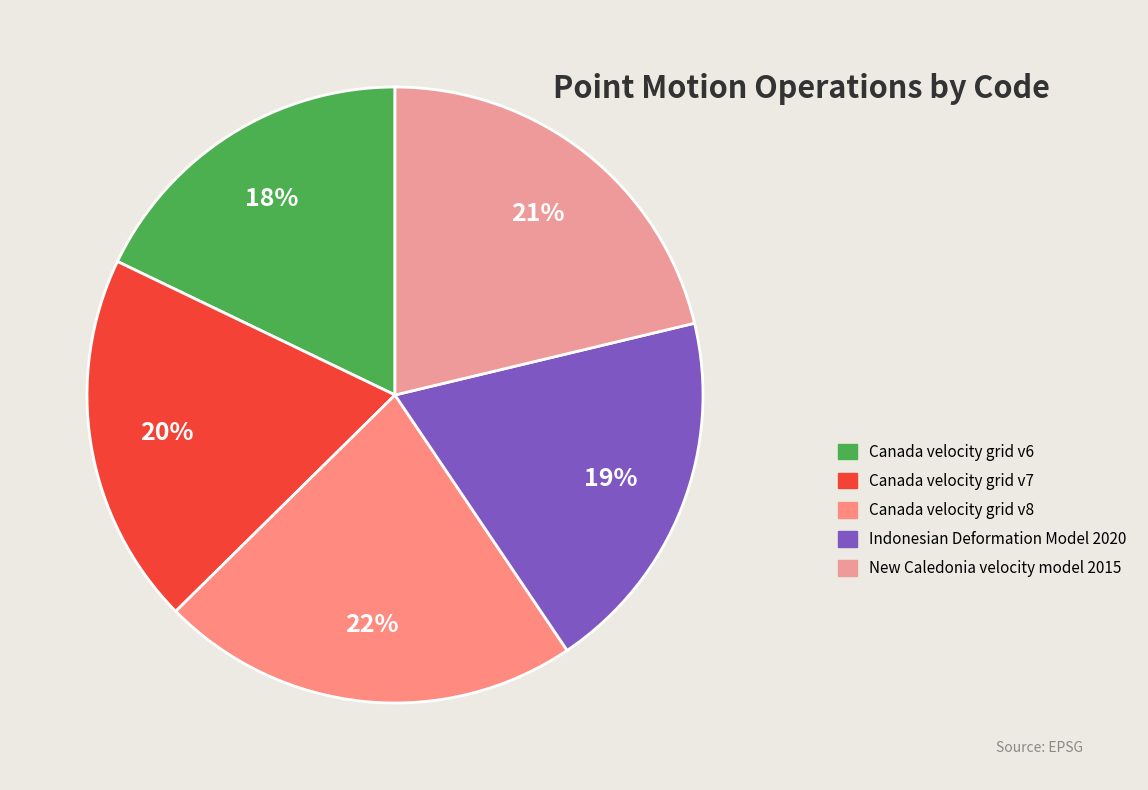

Count the number of slices in the pie.

5